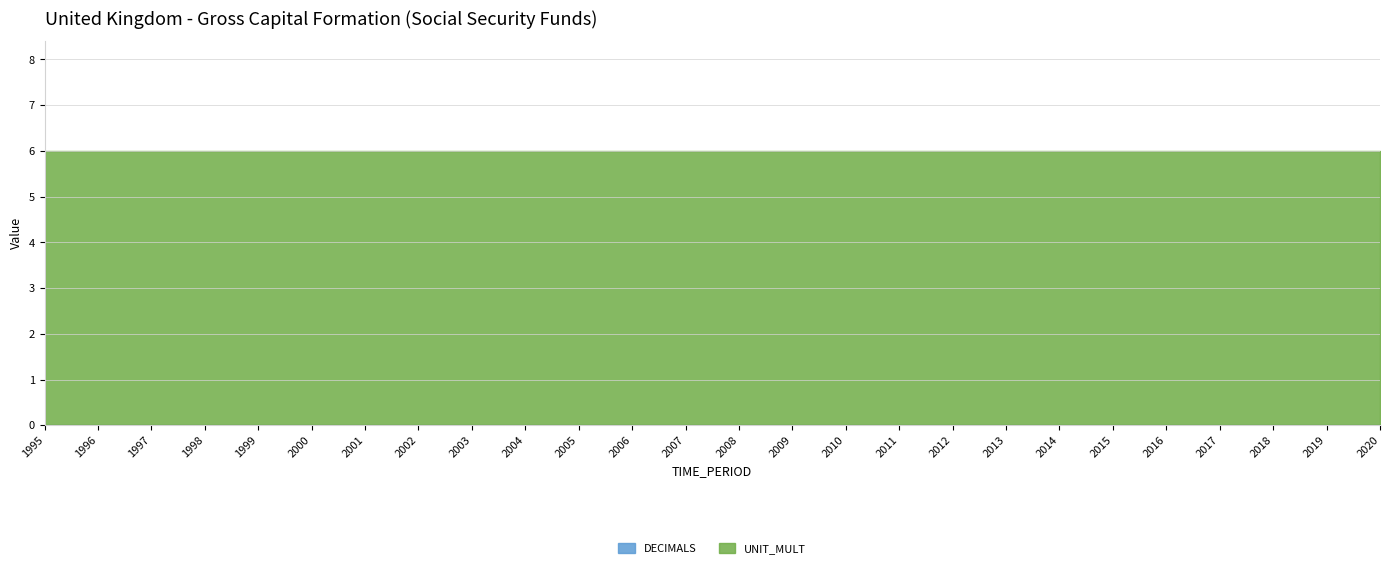

Which label corresponds to the smallest value in the chart?

1995